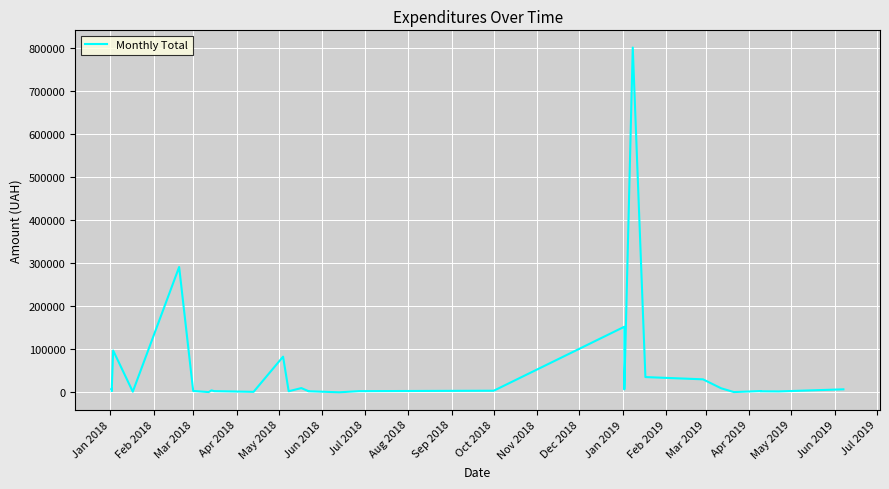

The chart shows a value of 1719.8 at Apr 2019. True or false?

False